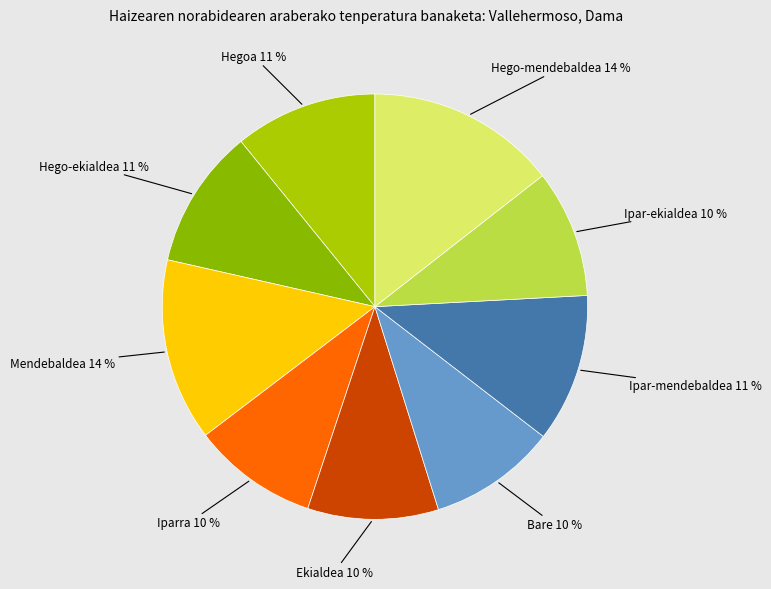

To the nearest percent, what is the difference between the Ekialdea and Ipar-mendebaldea slice percentages?

1%